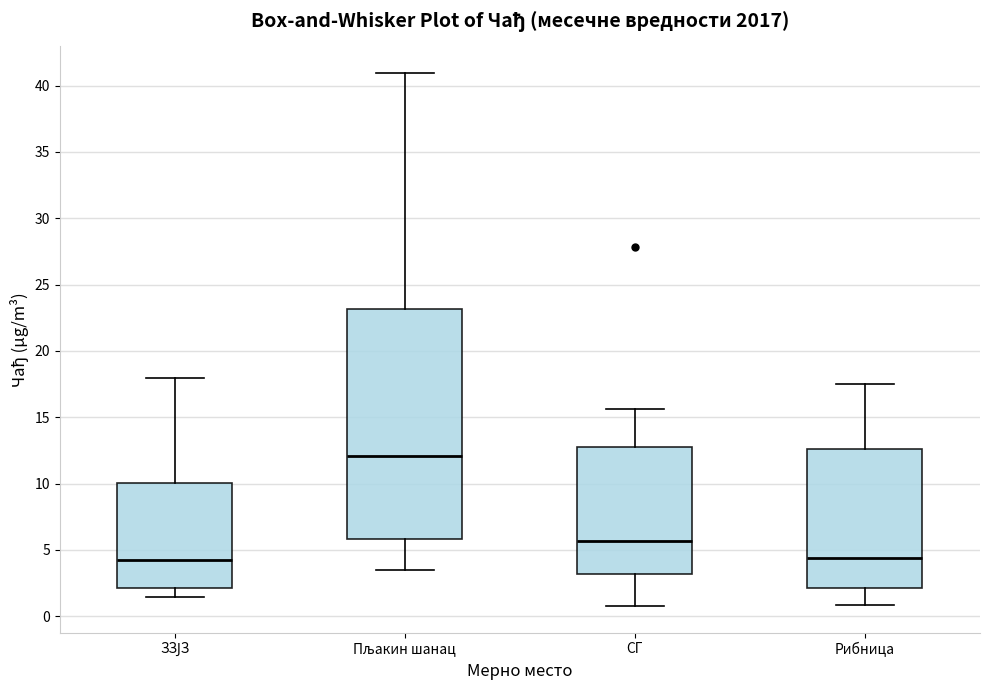

Which box's median line is the highest?

Пљакин шанац